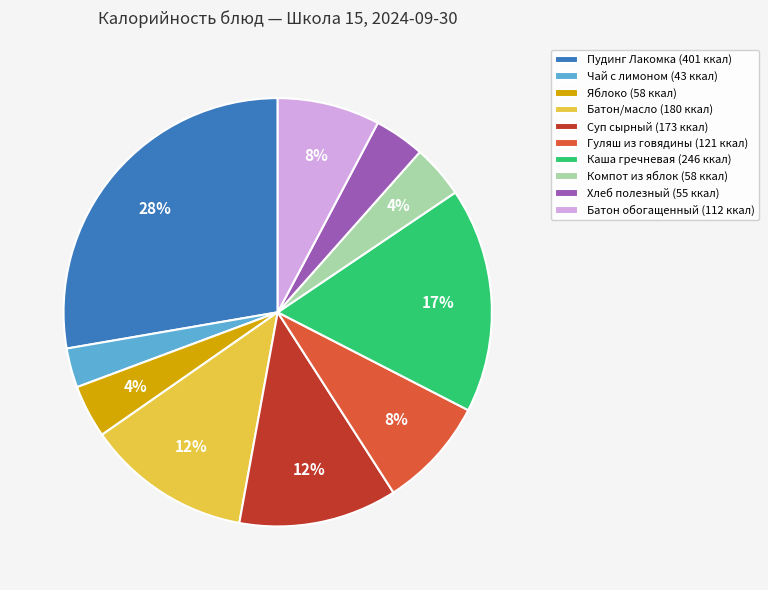

To the nearest percent, what is the average slice percentage?

10%